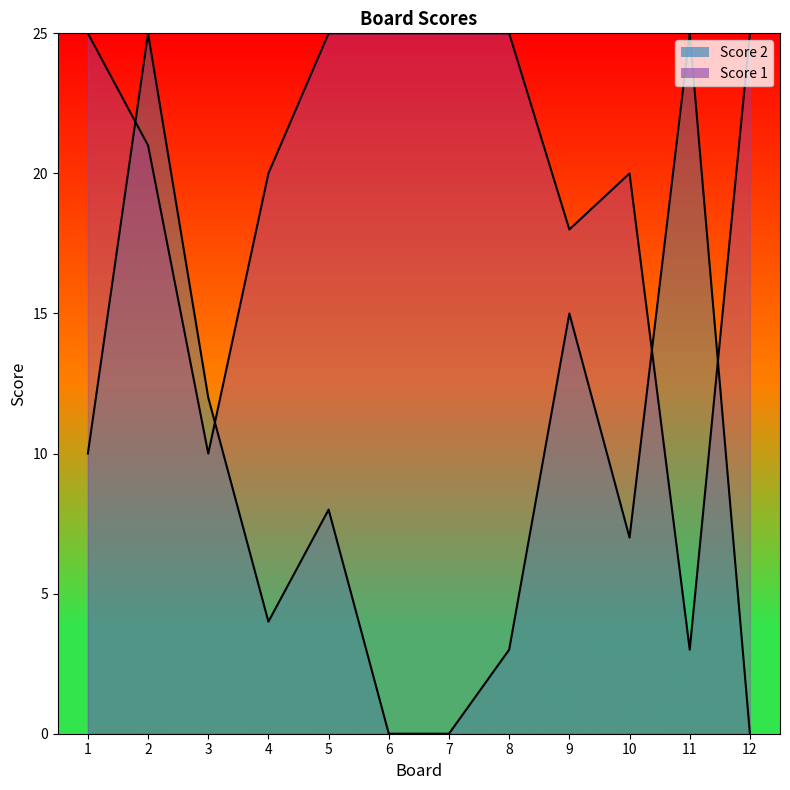

Read the Score 2 value at 8.

3